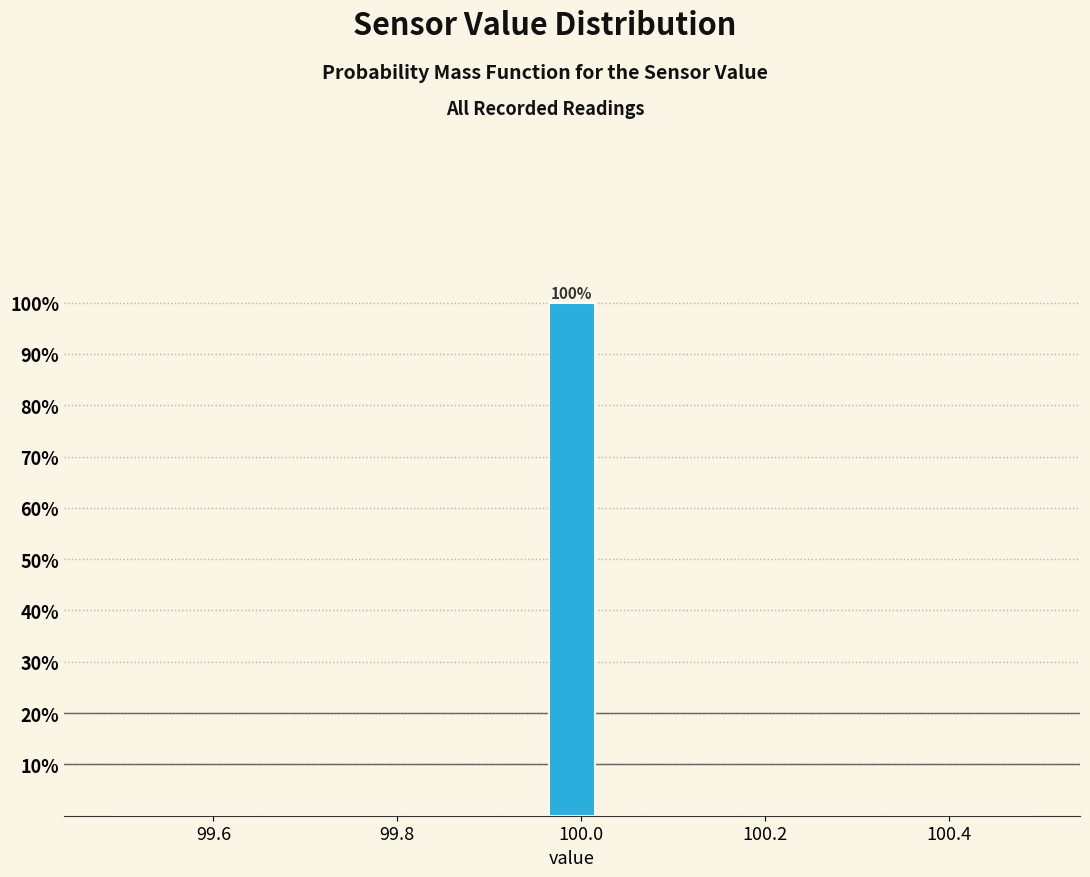

Around what value on the x-axis is the tallest bar? Give the approximate position of its centre, as read against the axis.

100.00